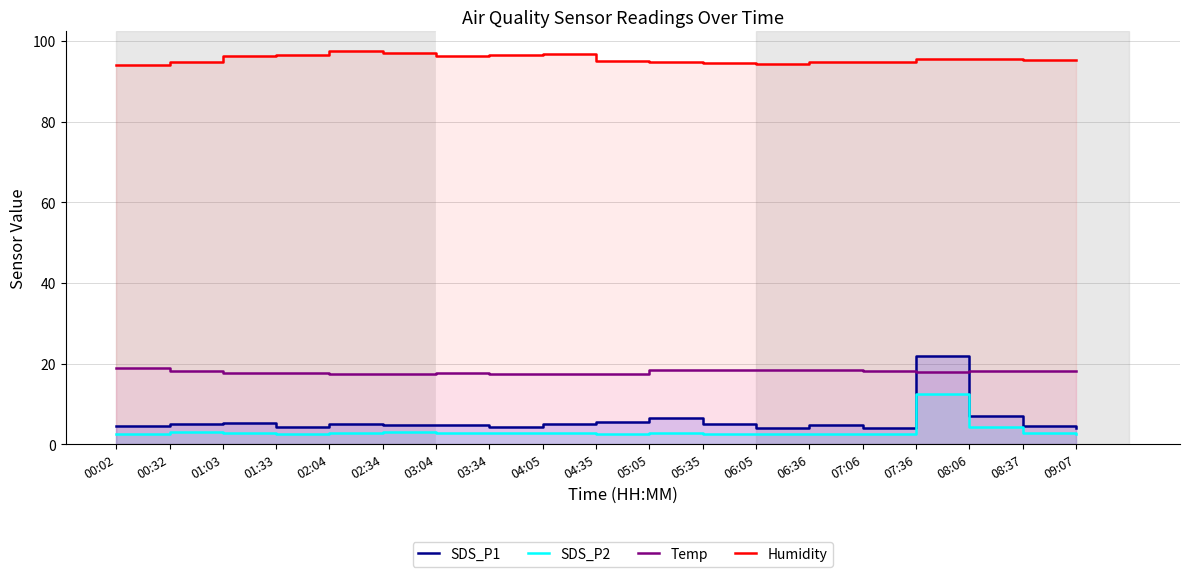

Is the value of SDS_P2 at 01:03 greater than the value of Humidity at 05:35?

No